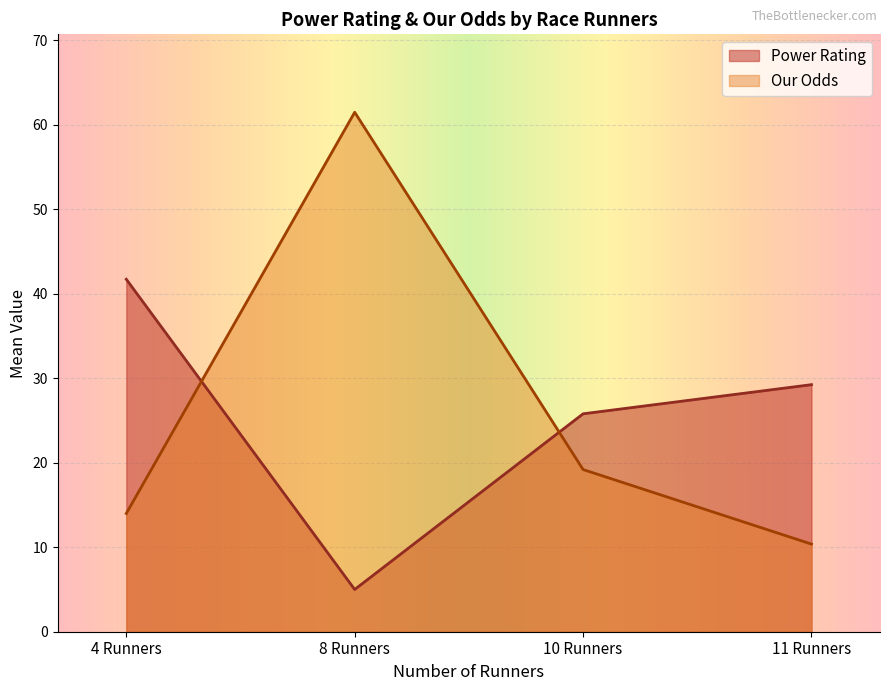

Does the chart display data point markers on the line(s)?

No